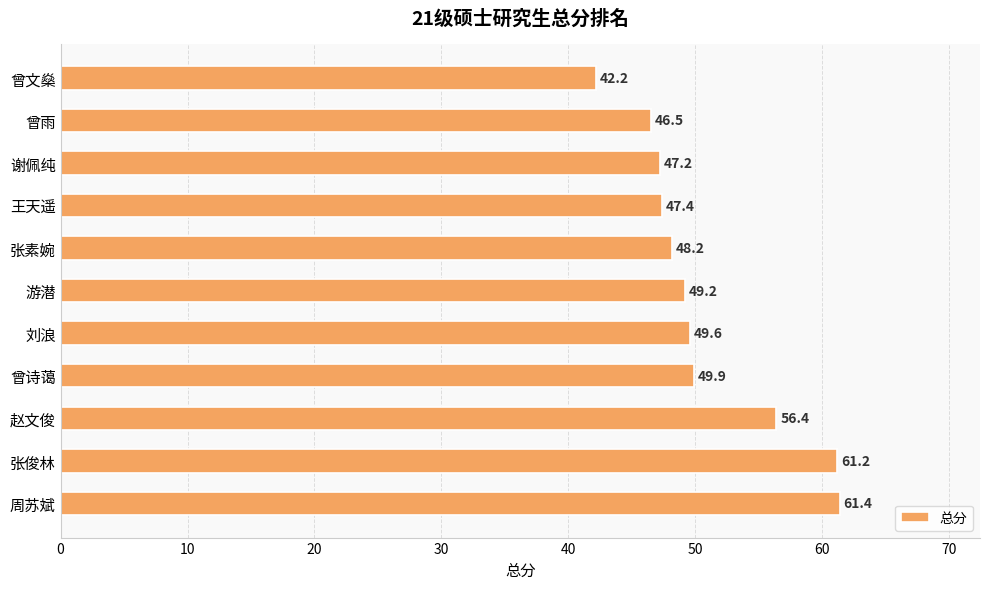

What is the average value?

50.8